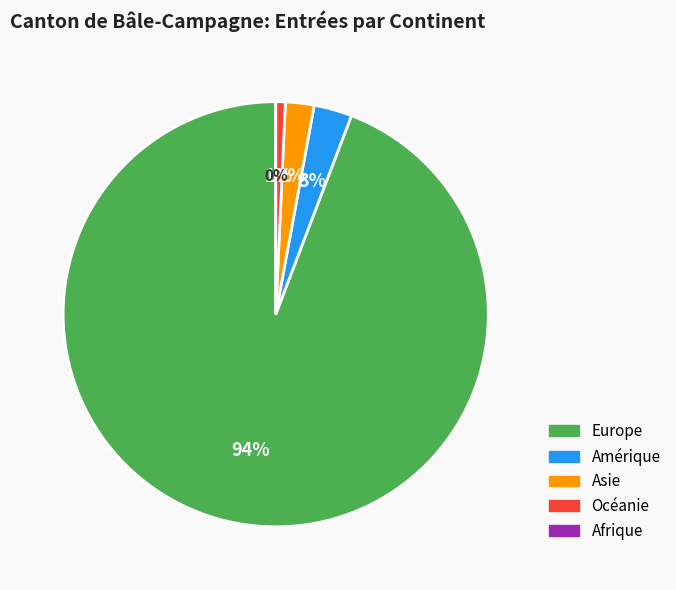

What is the change in value from Amérique to Asie?

-2